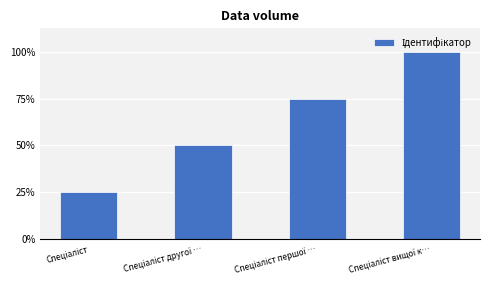

Does the chart contain stacked bars?

No